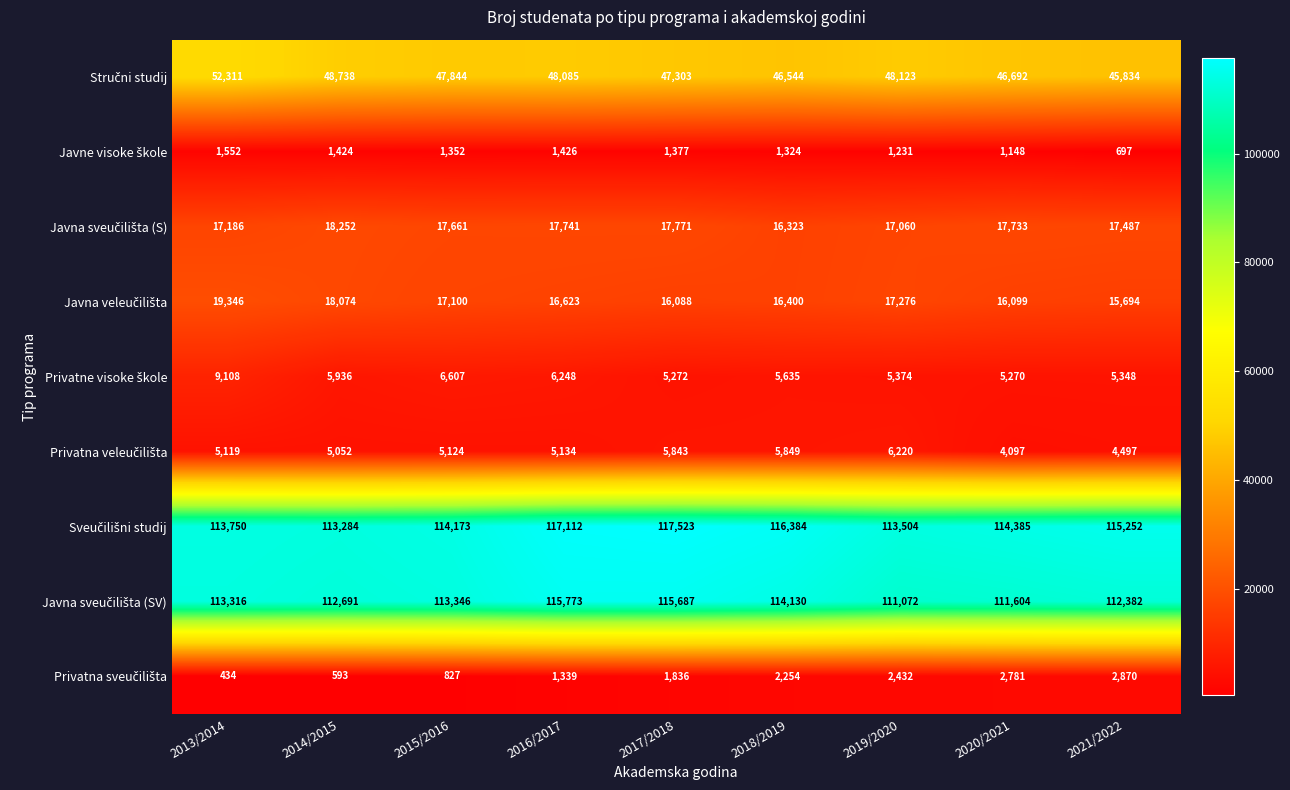

At which category is the sum across all series the highest?

2013/2014